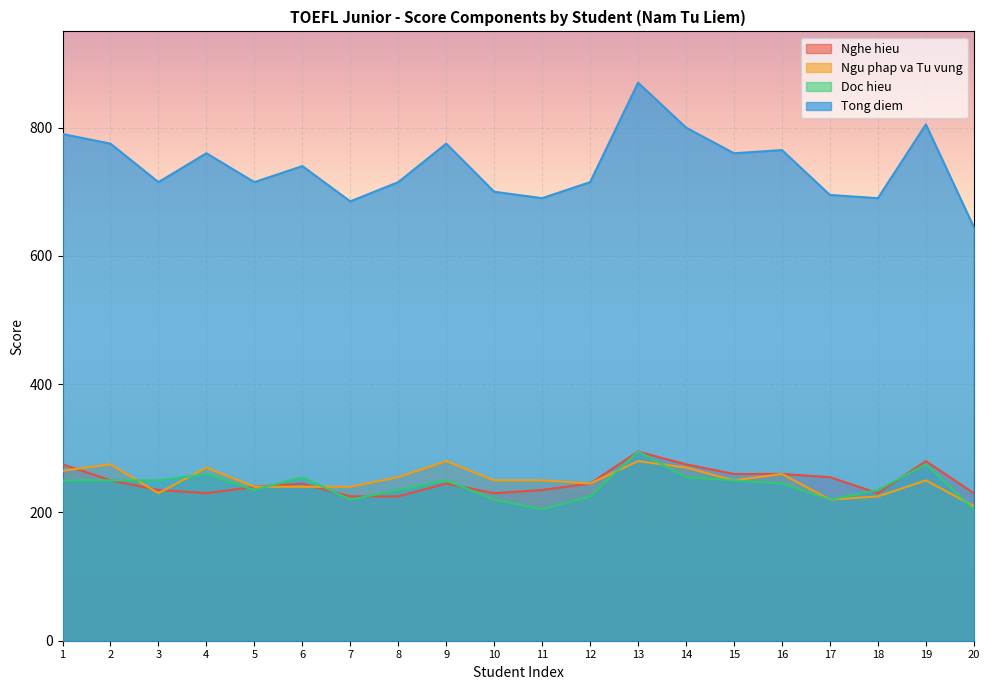

Reading left to right, extract all data points from this chart.

Nghe hieu: 275	250	235	230	240	245	225	225	245	230	235	245	295	275	260	260	255	230	280	230
Ngu phap va Tu vung: 265	275	230	270	240	240	240	255	280	250	250	245	280	270	250	260	220	225	250	210
Doc hieu: 250	250	250	260	235	255	220	235	250	220	205	225	295	255	250	245	220	235	275	205
Tong diem: 790	775	715	760	715	740	685	715	775	700	690	715	870	800	760	765	695	690	805	645